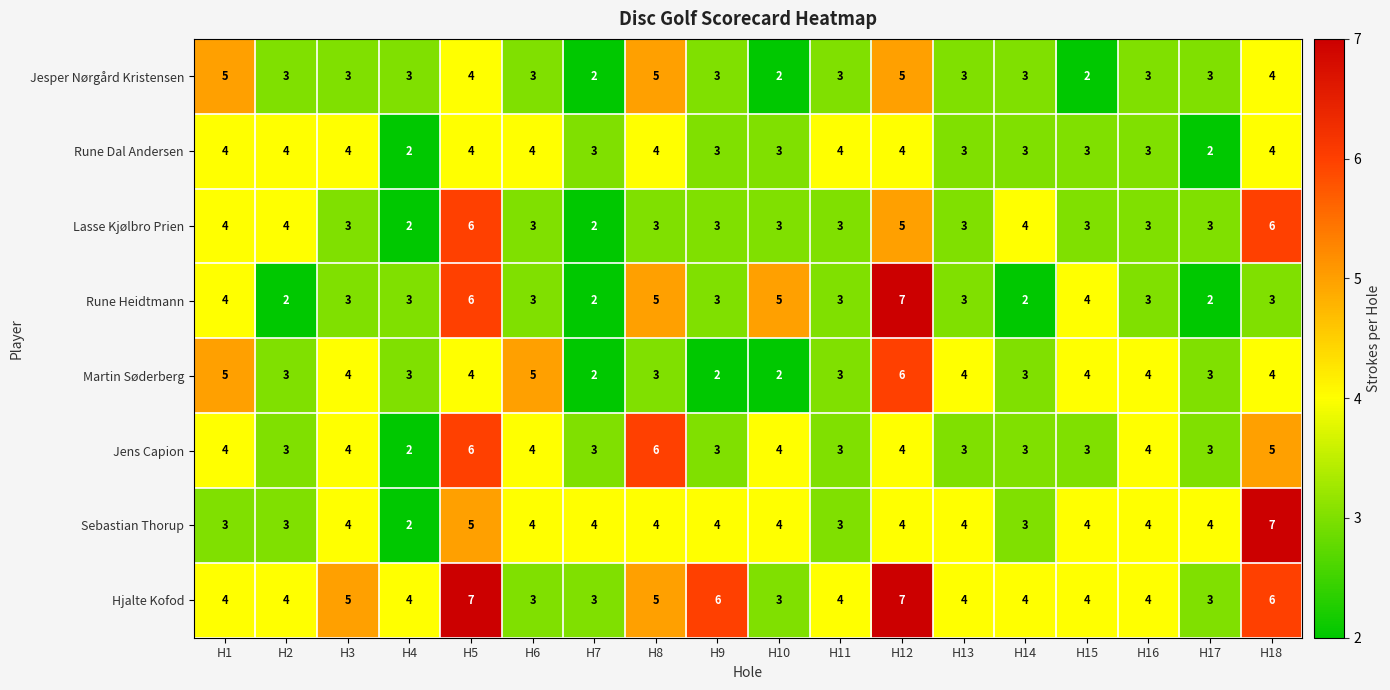

Count the number of categories in the chart.

18